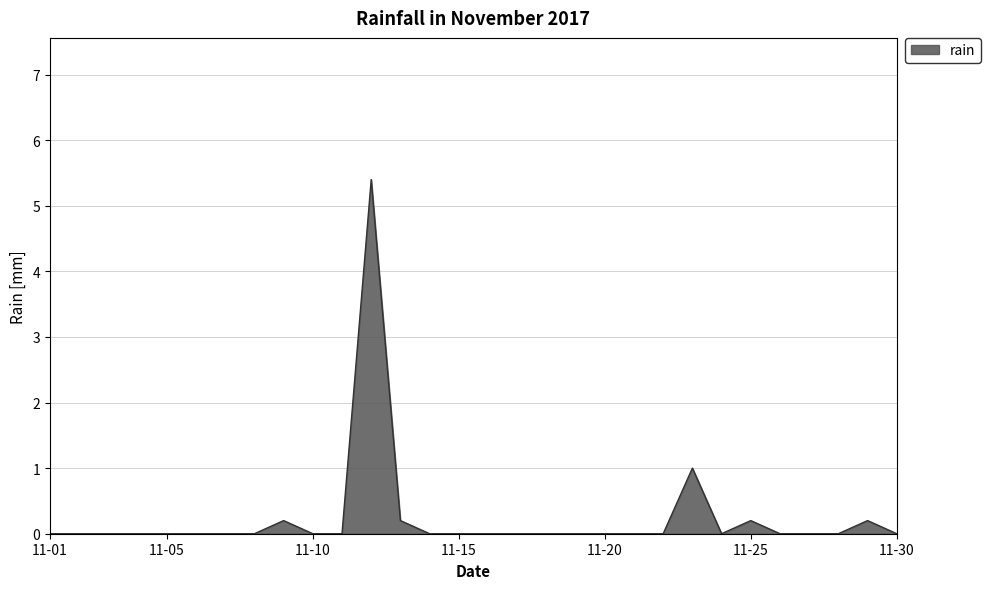

What is the maximum value shown in the chart?

5.4